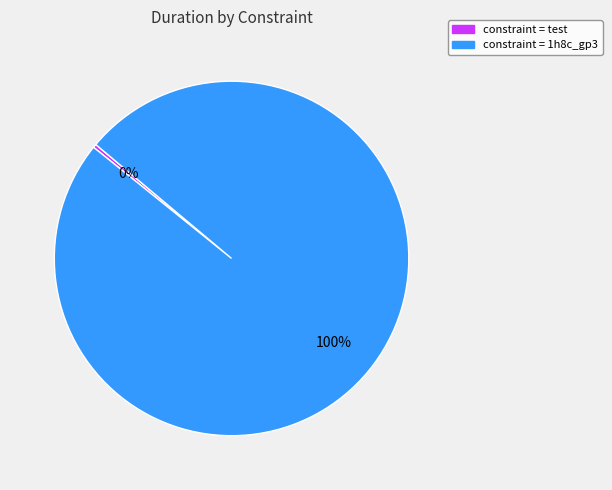

To the nearest percent, what is the average slice percentage?

50%